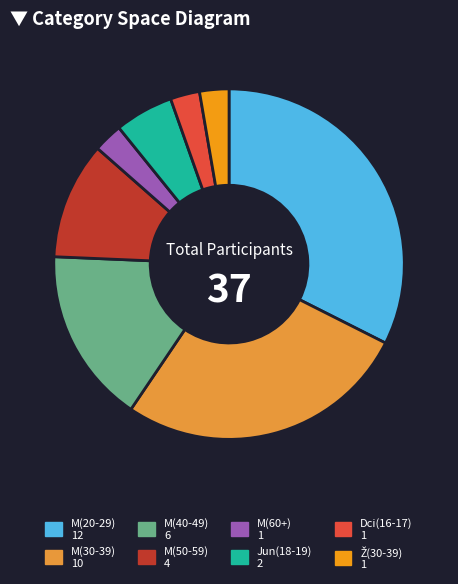

Is the sum of M(50-59) 4 and M(20-29) 12 greater than half?

No